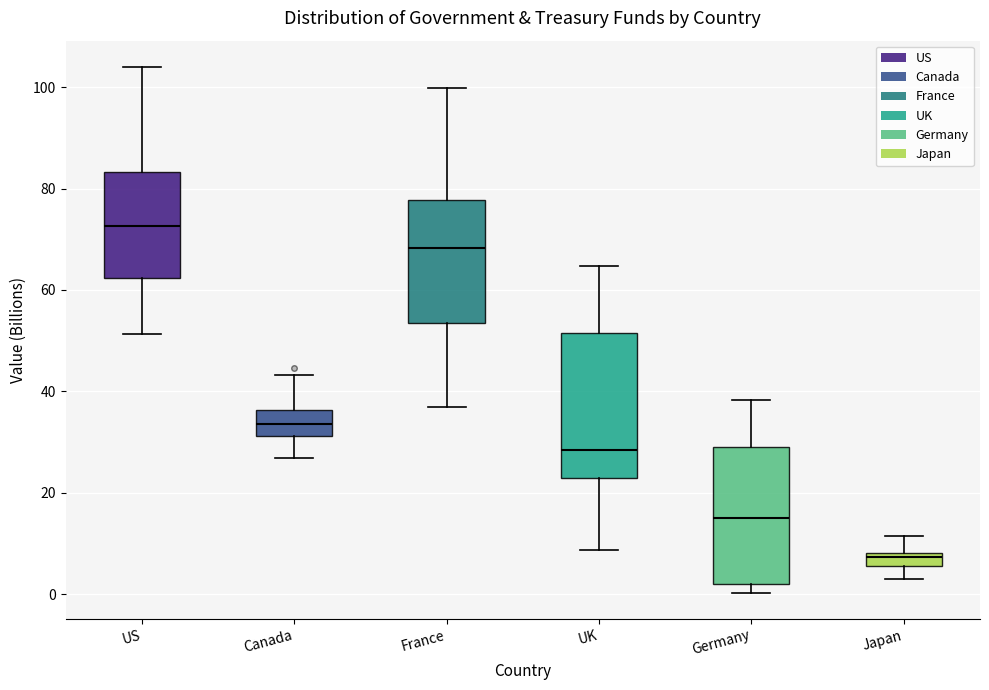

Where does the median line of the box for US sit on the y-axis? The values are not printed on the chart, so give them approximately, as read against the axis.

72